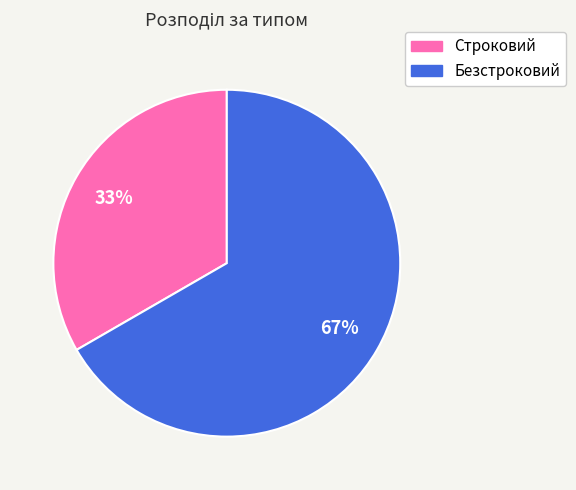

Rank the categories by value from lowest to highest.

Строковий, Безстроковий